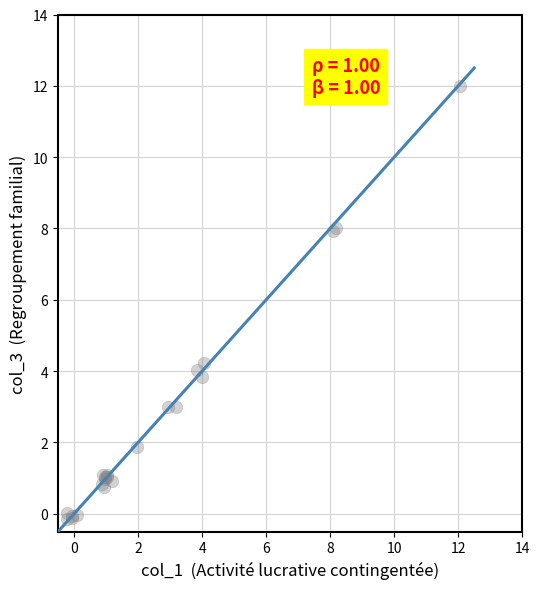

What Y value in the scatter plot is closest to 5?

4.2